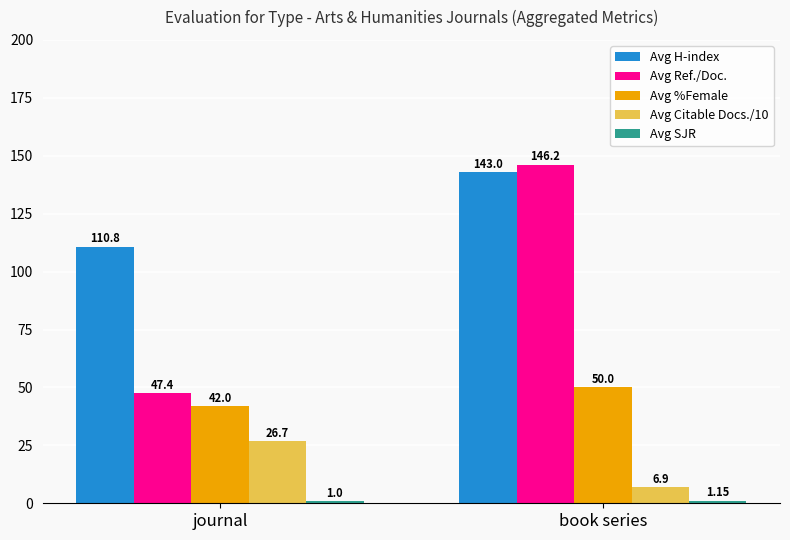

At which category is the sum across all series the highest?

book series